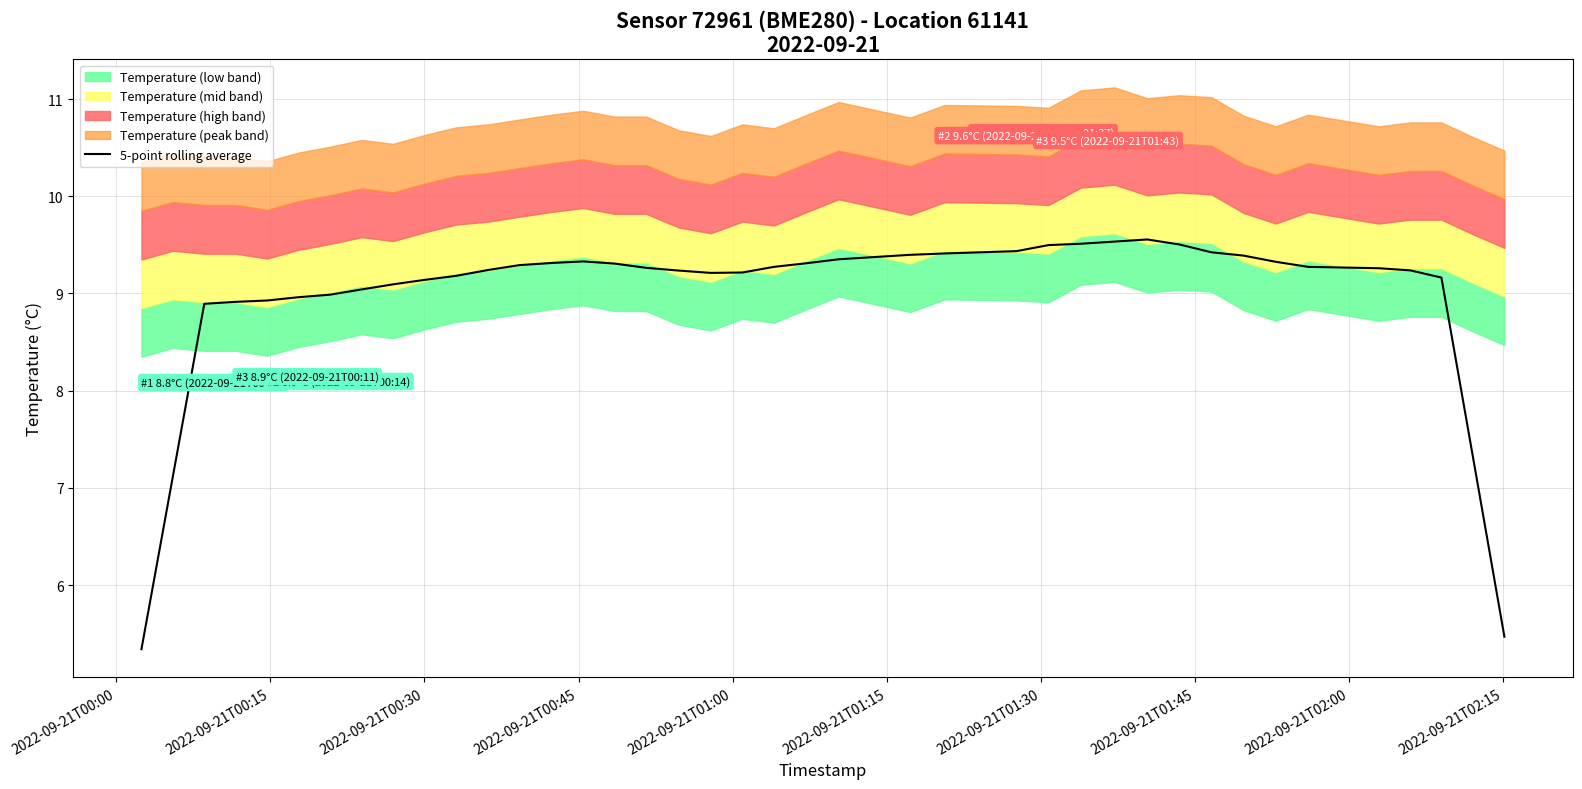

True or false: there are more than 2 points higher than both neighbors.

False